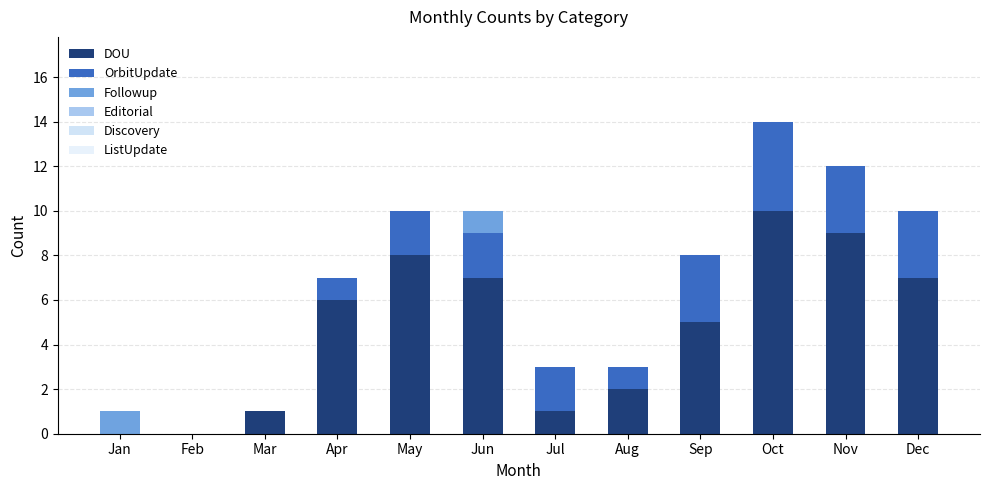

Are the bars horizontal?

No